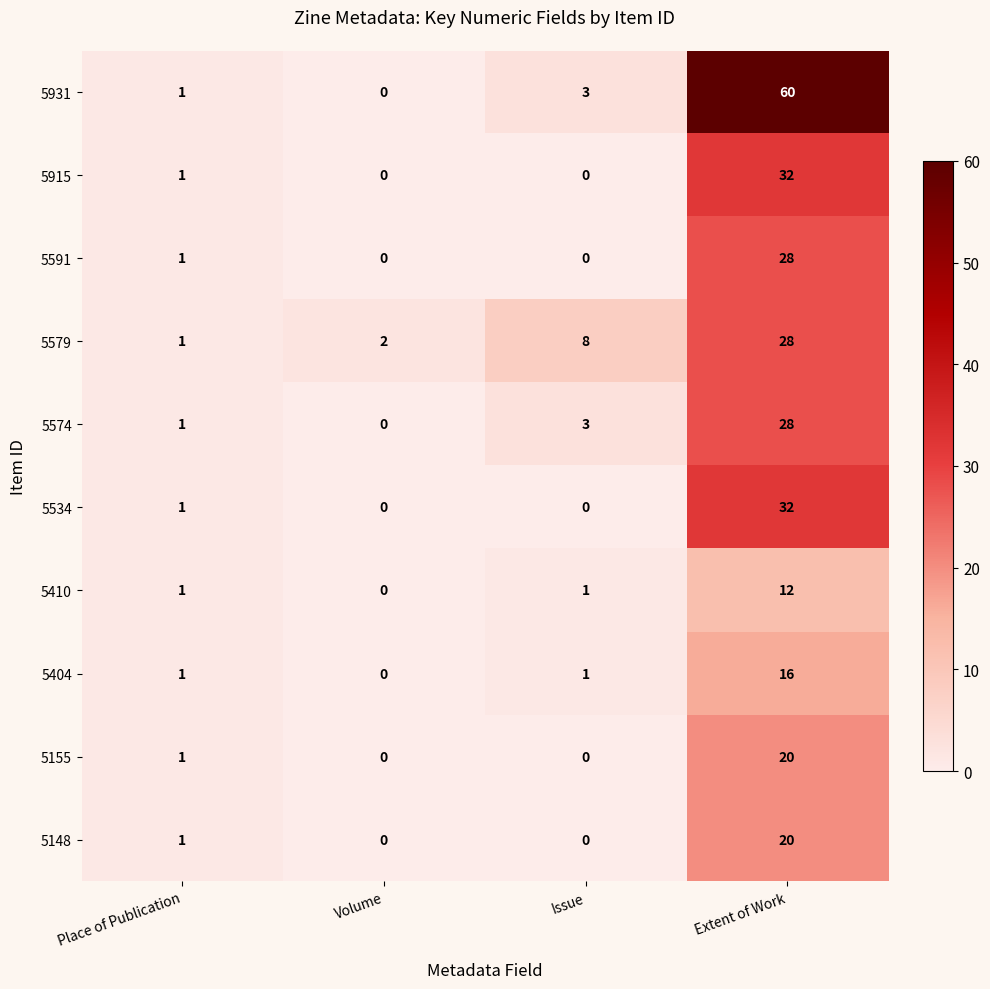

Count the number of data series in this chart.

10